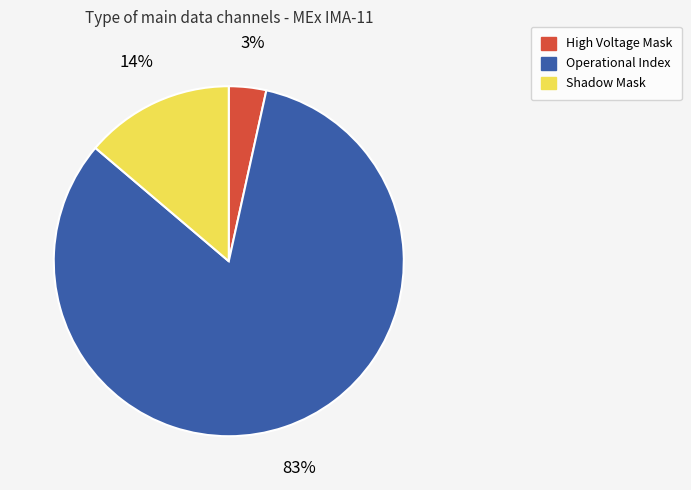

To the nearest percent, what is the difference between the Shadow Mask and Operational Index slice percentages?

69%